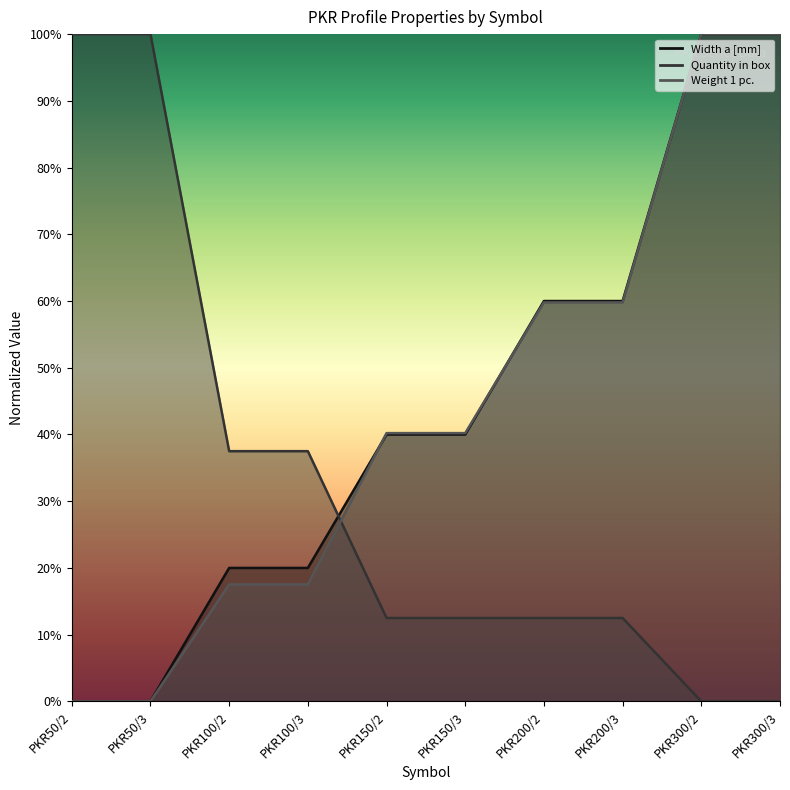

What is the sum of the Weight 1 pc. values at PKR50/2 and PKR100/3?

0.2